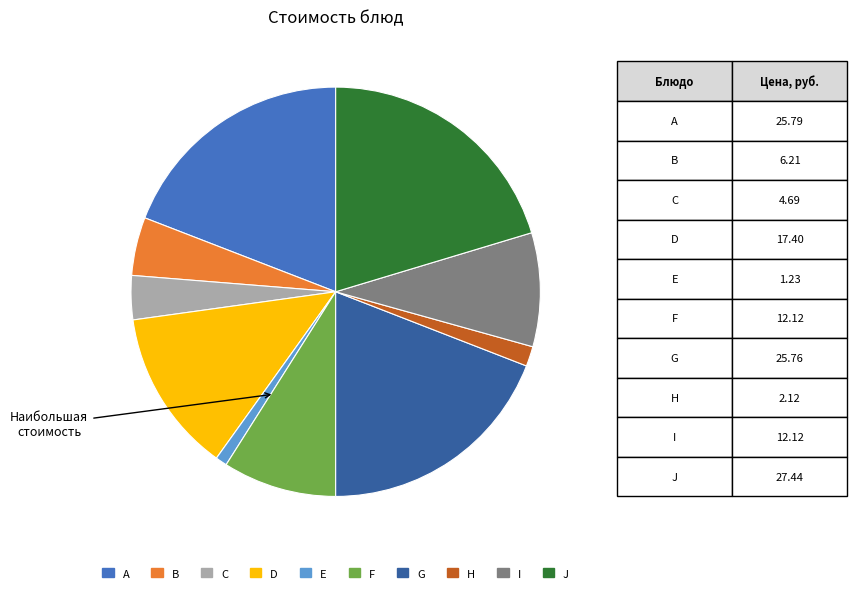

How many segments does this pie chart have?

10